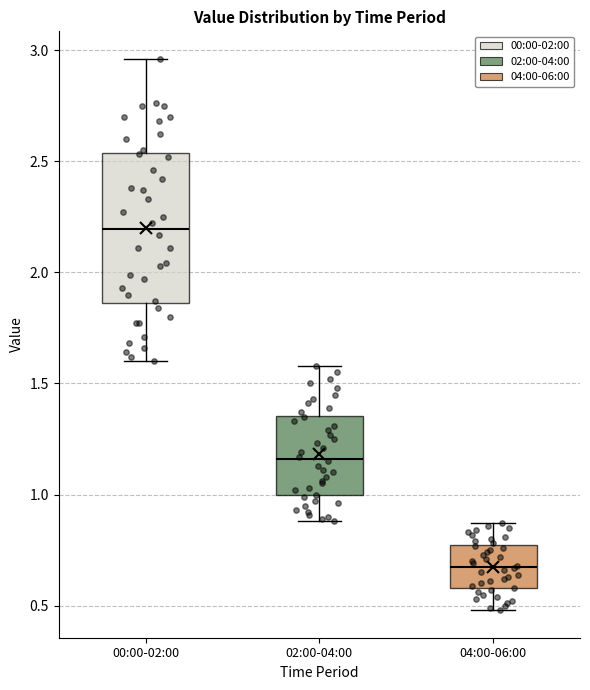

Reading left to right, read every box against the y-axis: the position of its median line, the range the box covers, and the ends of its whiskers. The values are not printed on the chart, so give them approximately, as read against the axis.

00:00-02:00: median 2.20, box 1.85 to 2.55, whiskers 1.60 to 2.95
02:00-04:00: median 1.15, box 1.00 to 1.35, whiskers 0.90 to 1.60
04:00-06:00: median 0.70, box 0.60 to 0.75, whiskers 0.50 to 0.85